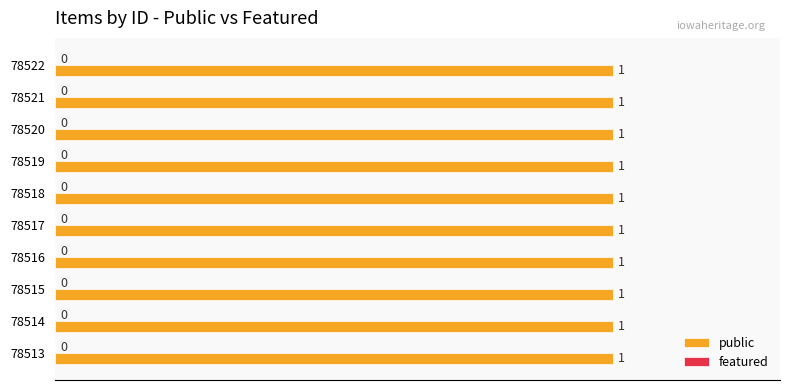

What is the total value across all series at 78521?

1